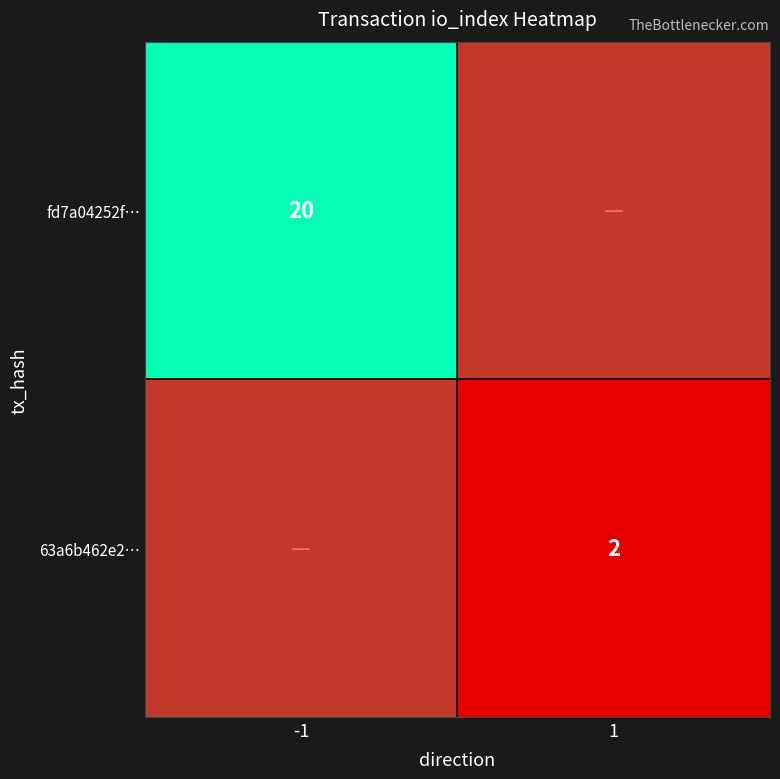

The fd7a04252f… series shows 20 at -1. True or false?

True